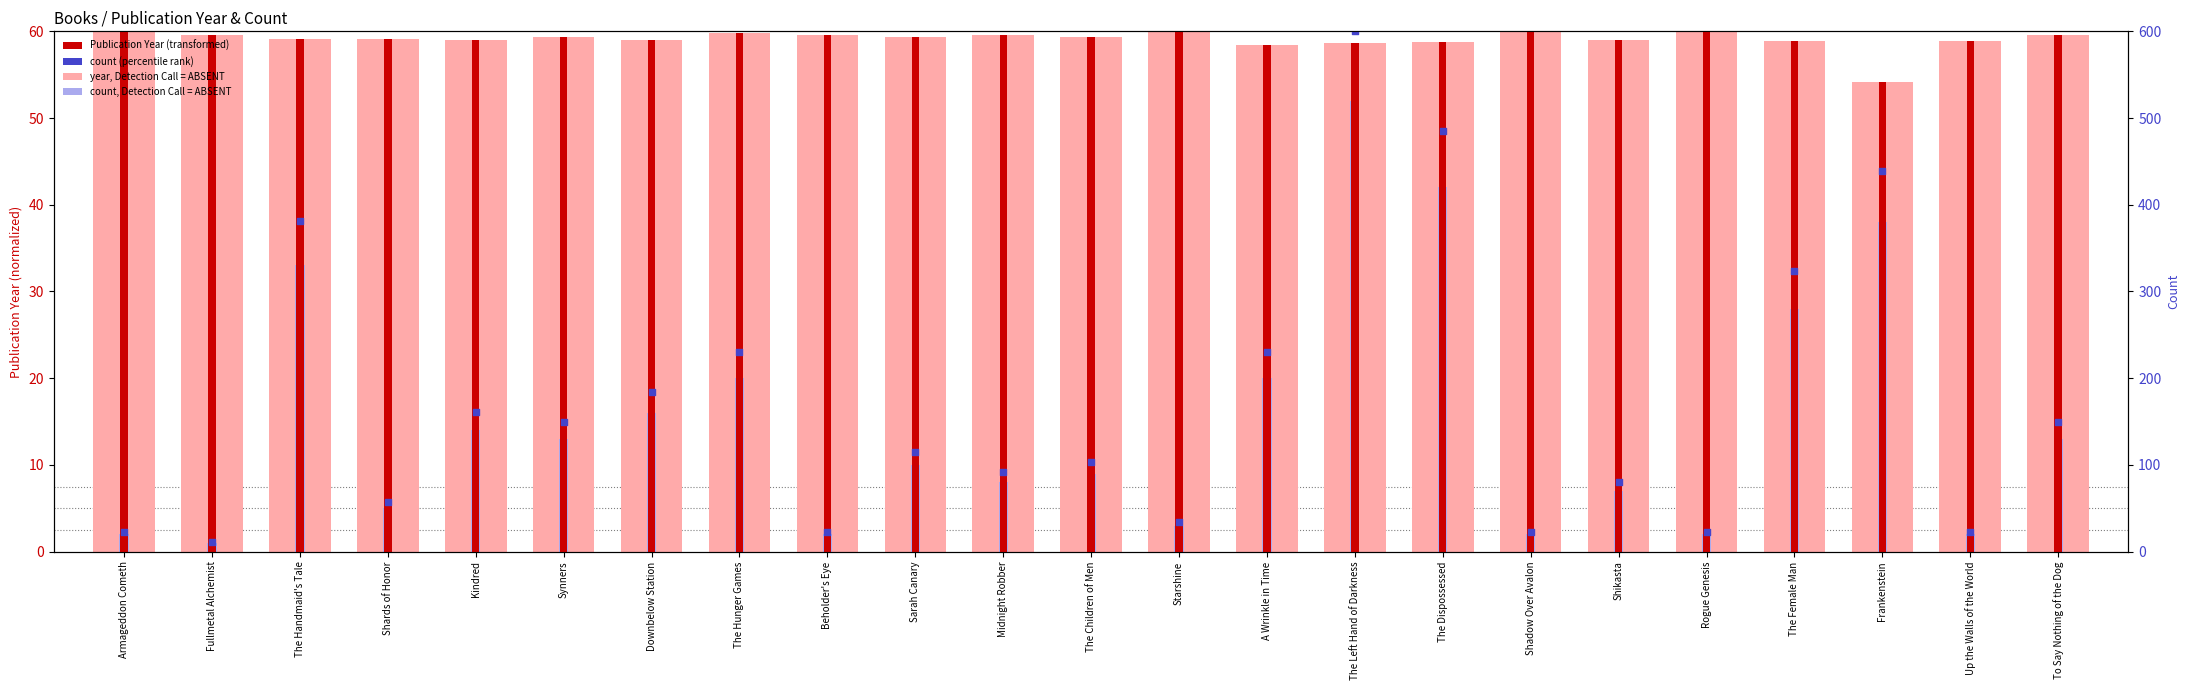

What is the total value across all series at The Children of Men?

138.1